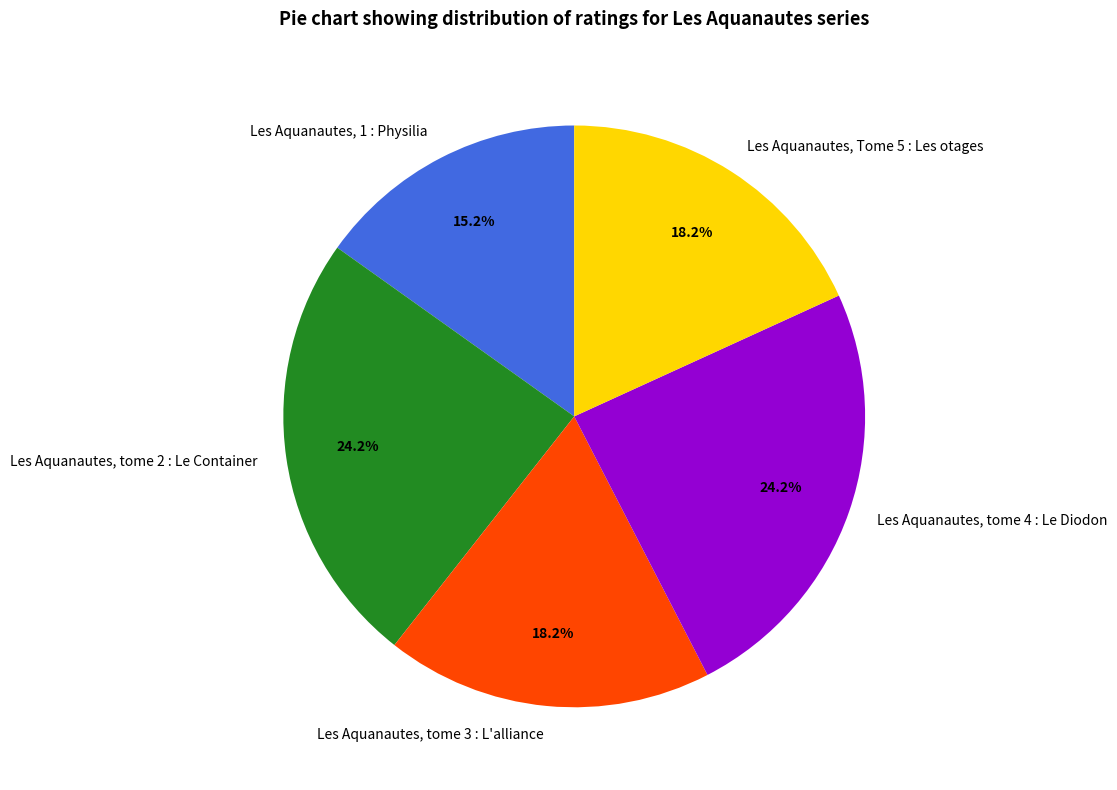

The Les Aquanautes, tome 2 : Le Container slice represents 13% of the pie. True or false?

False